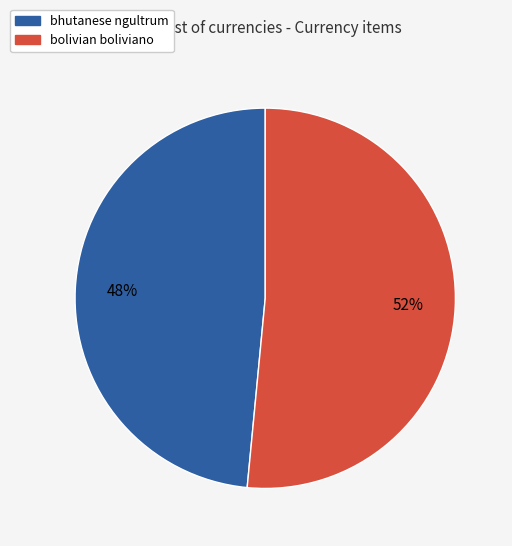

To the nearest percent, what is the average slice percentage?

50%